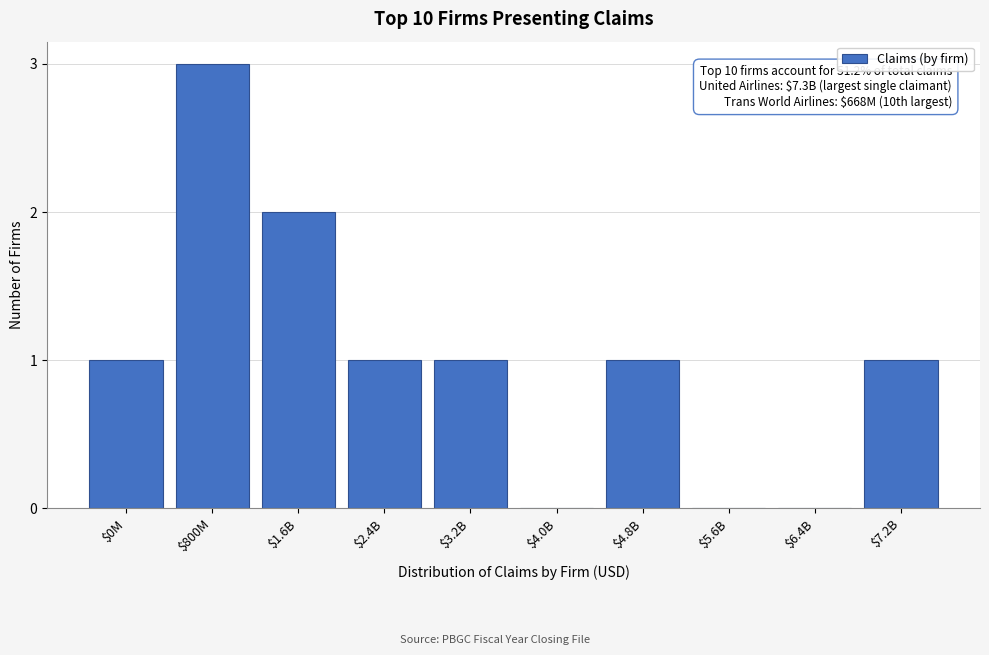

What is the sum of all values?

10